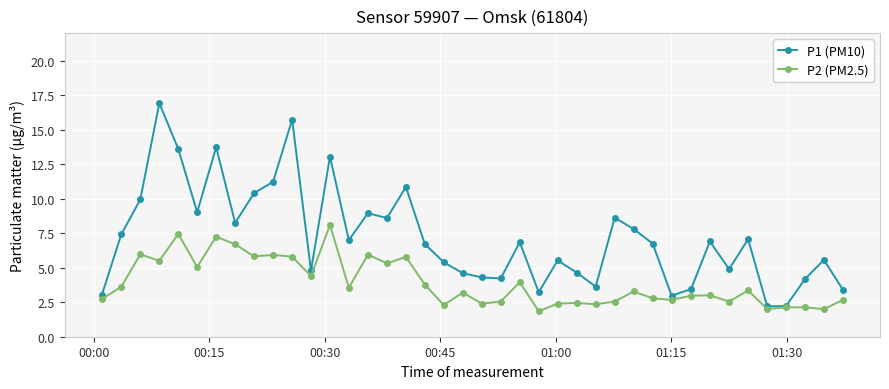

True or false: P2 (PM2.5) has more than 0 interior local peaks.

True